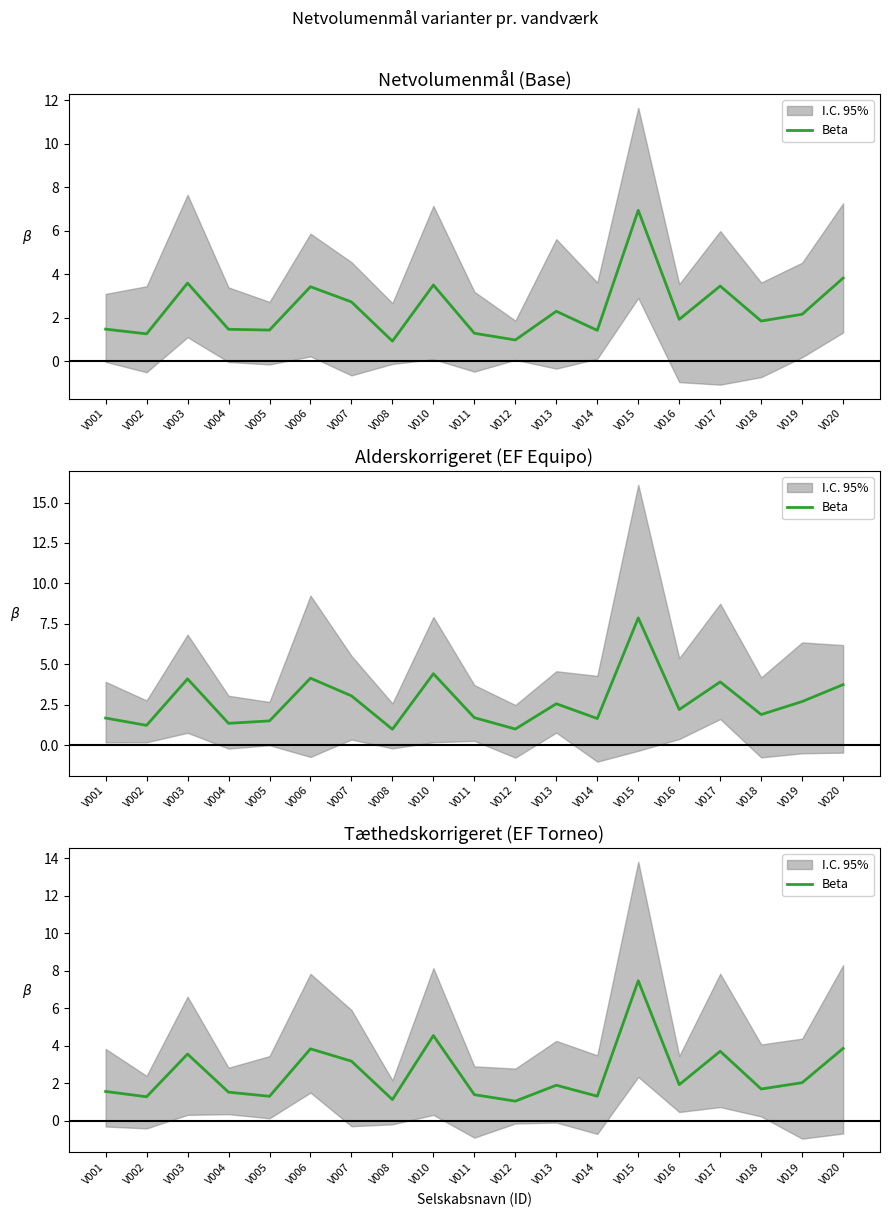

What is the maximum value shown in the chart?

7.5